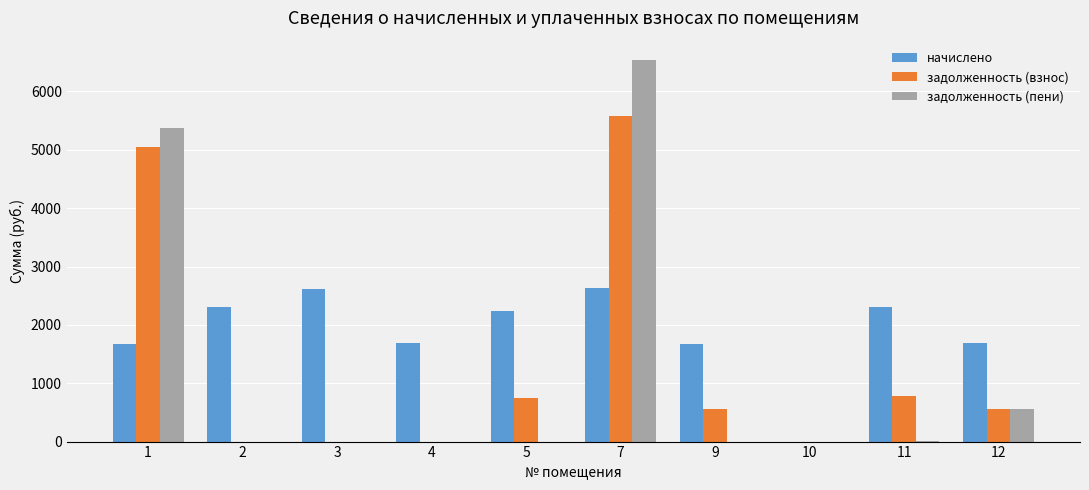

Is it true that начислено equals 548.4 at 4?

False